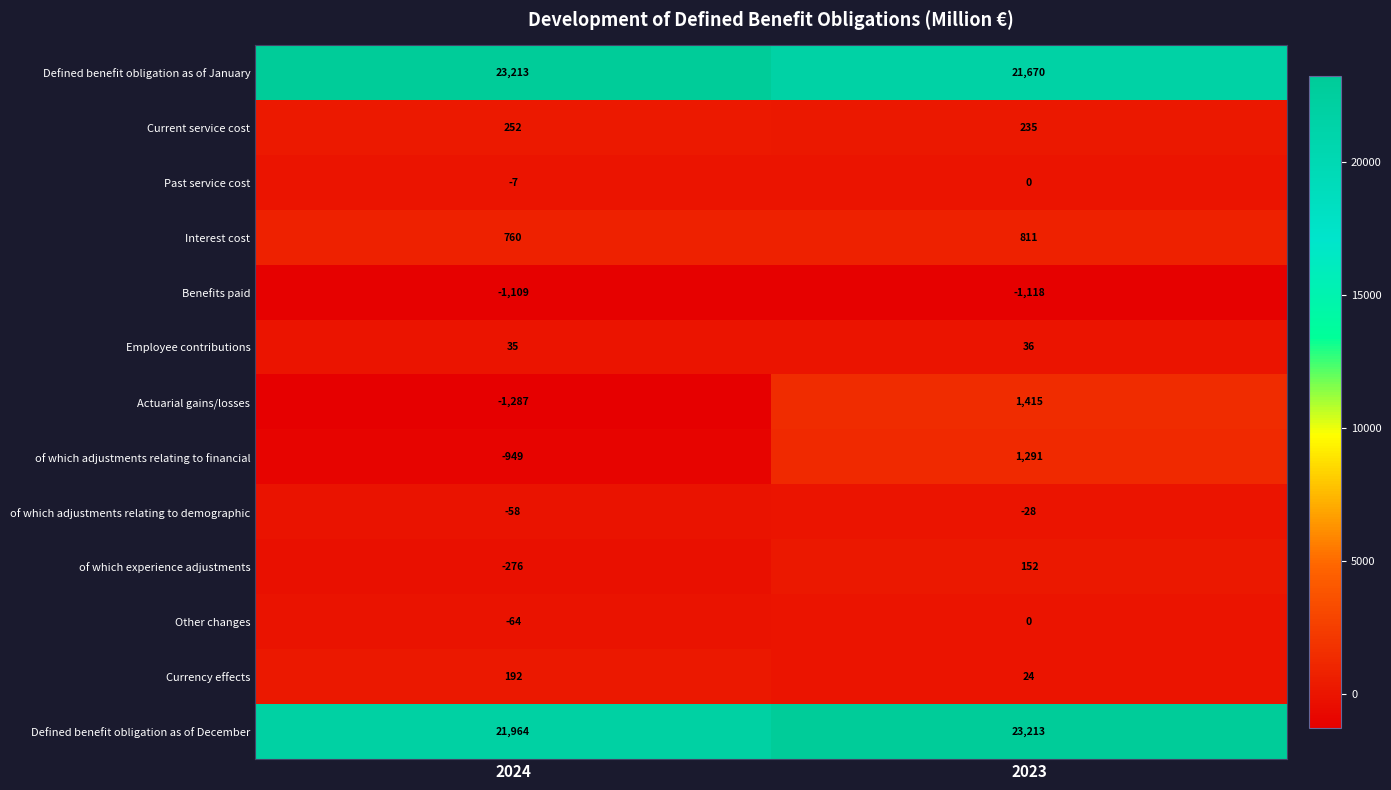

Which series has the largest range (max minus min)?

Actuarial gains/losses